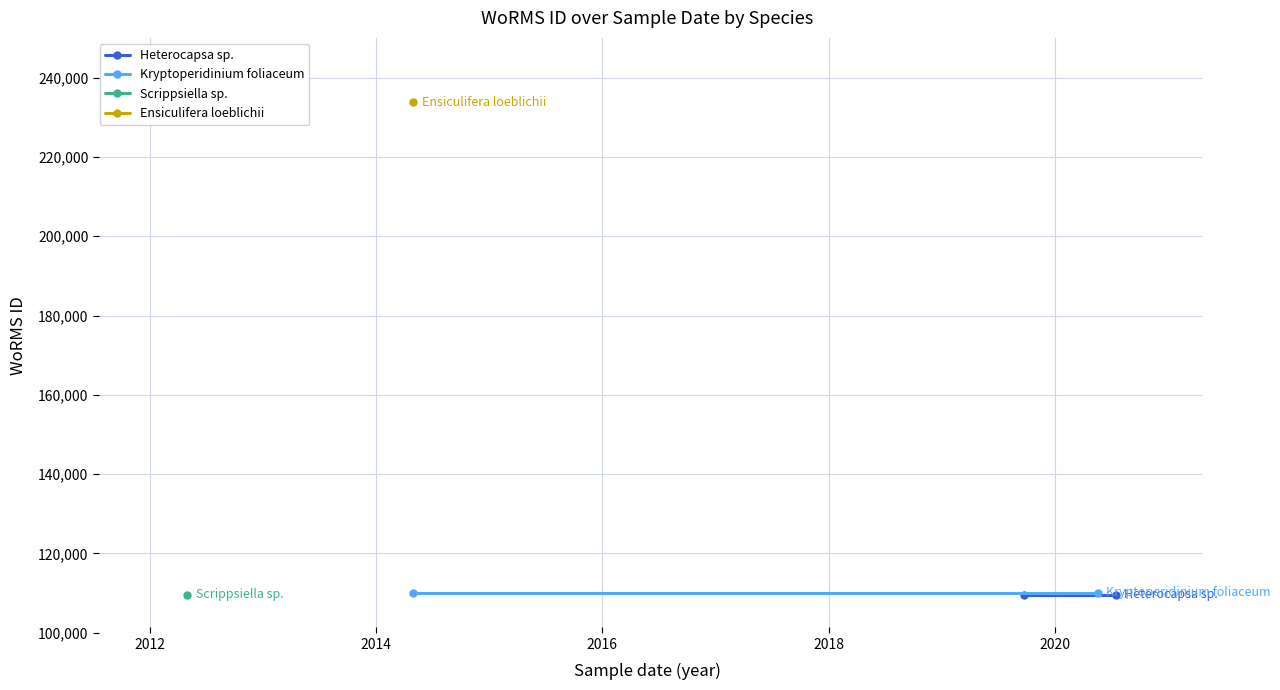

Which series has the largest total across all categories?

Kryptoperidinium foliaceum